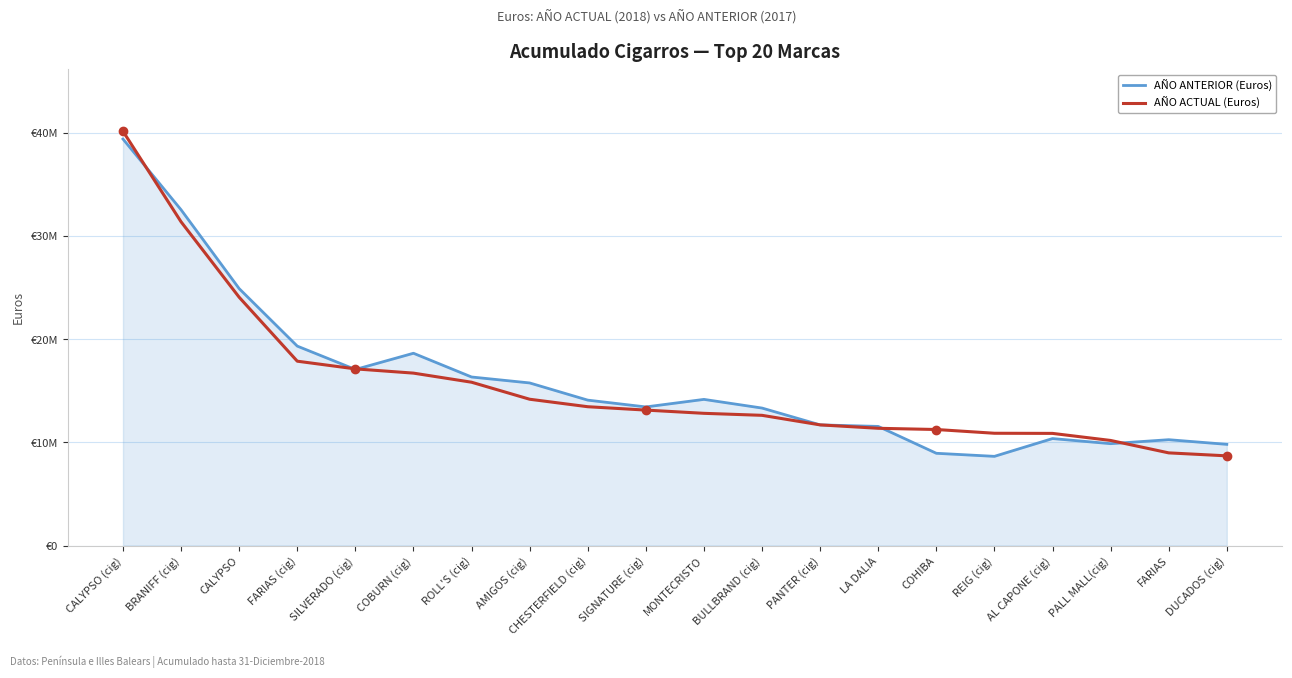

What is the label of the 10th point from the left?

SIGNATURE (cig)